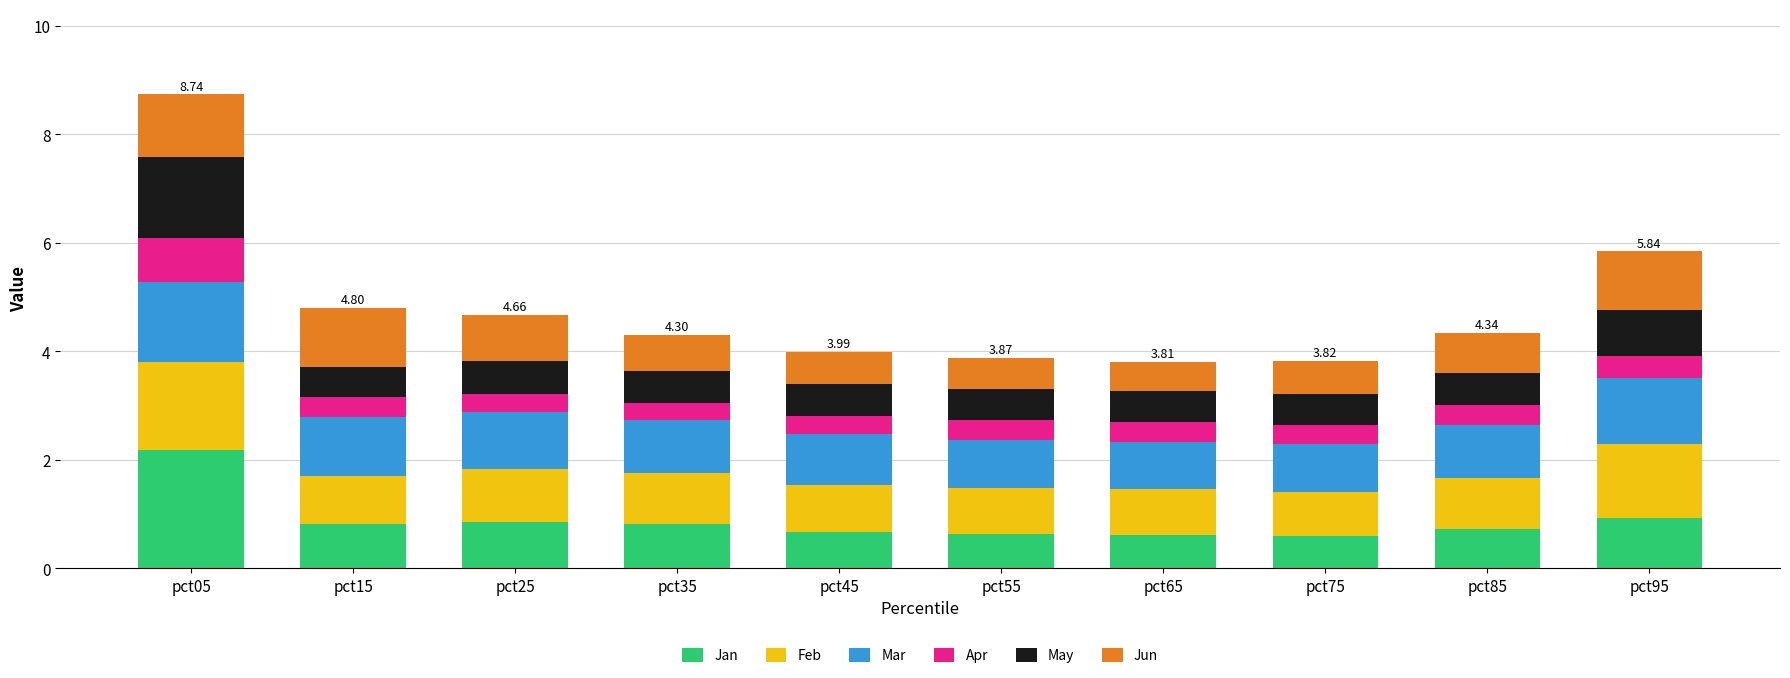

Count the number of categories in the chart.

10